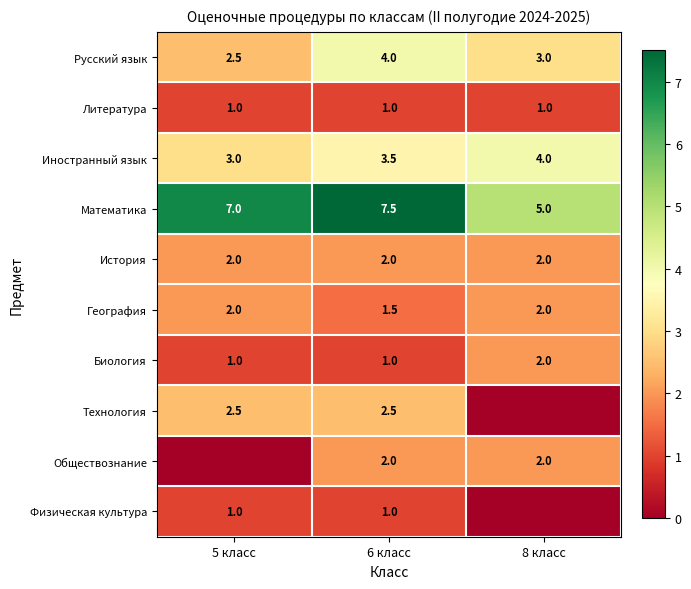

Between 8 класс and 5 класс, which is larger?

8 класс